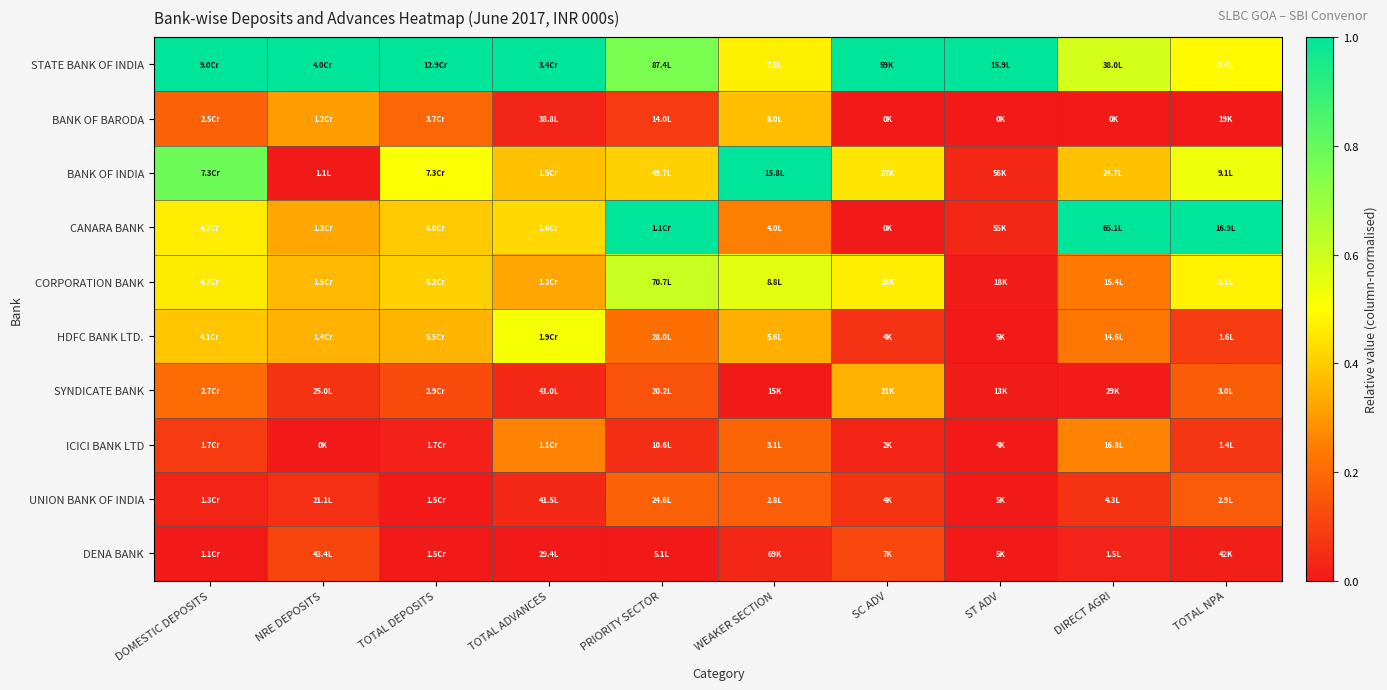

Between DIRECT AGRI and TOTAL DEPOSITS, which is larger?

TOTAL DEPOSITS